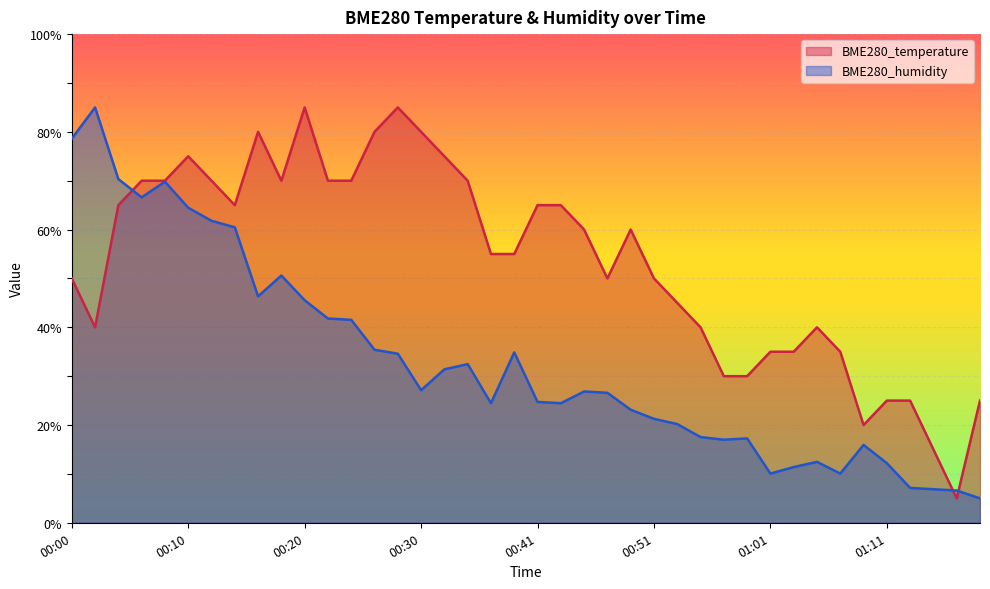

In BME280_humidity, how many points are lower than both neighbors (excluding endpoints)?

8